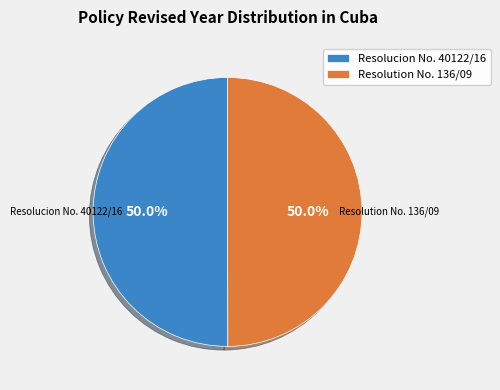

How much of the chart is everything except Resolution No. 136/09?

50.0%